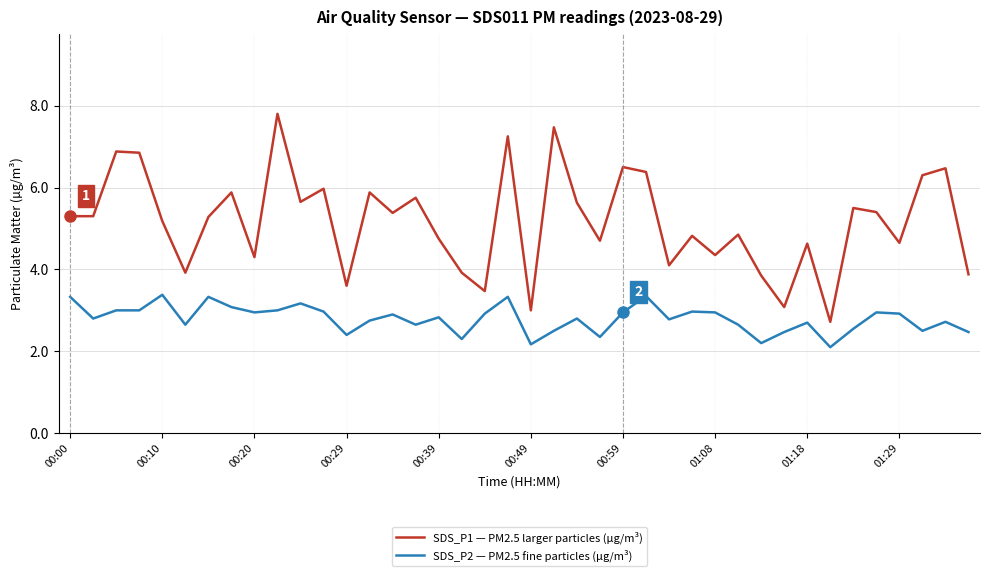

How many categories are shown in the chart?

40